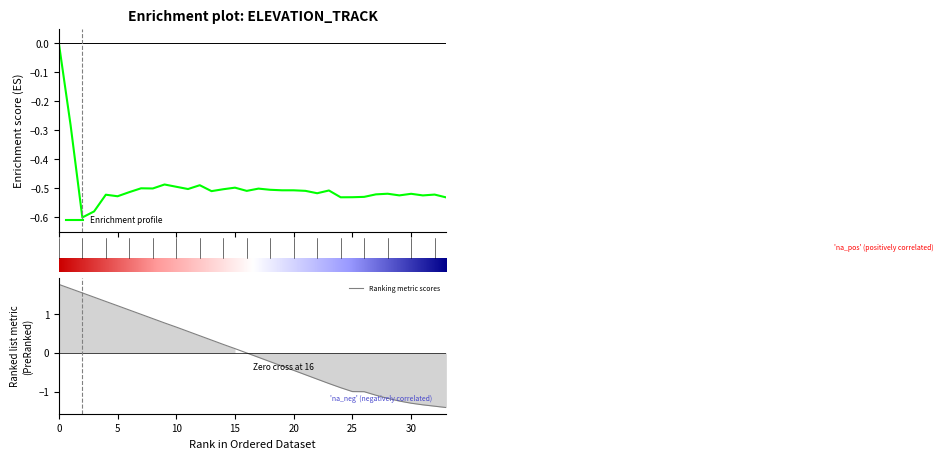

What is the total value across all series at 24?

-1.4